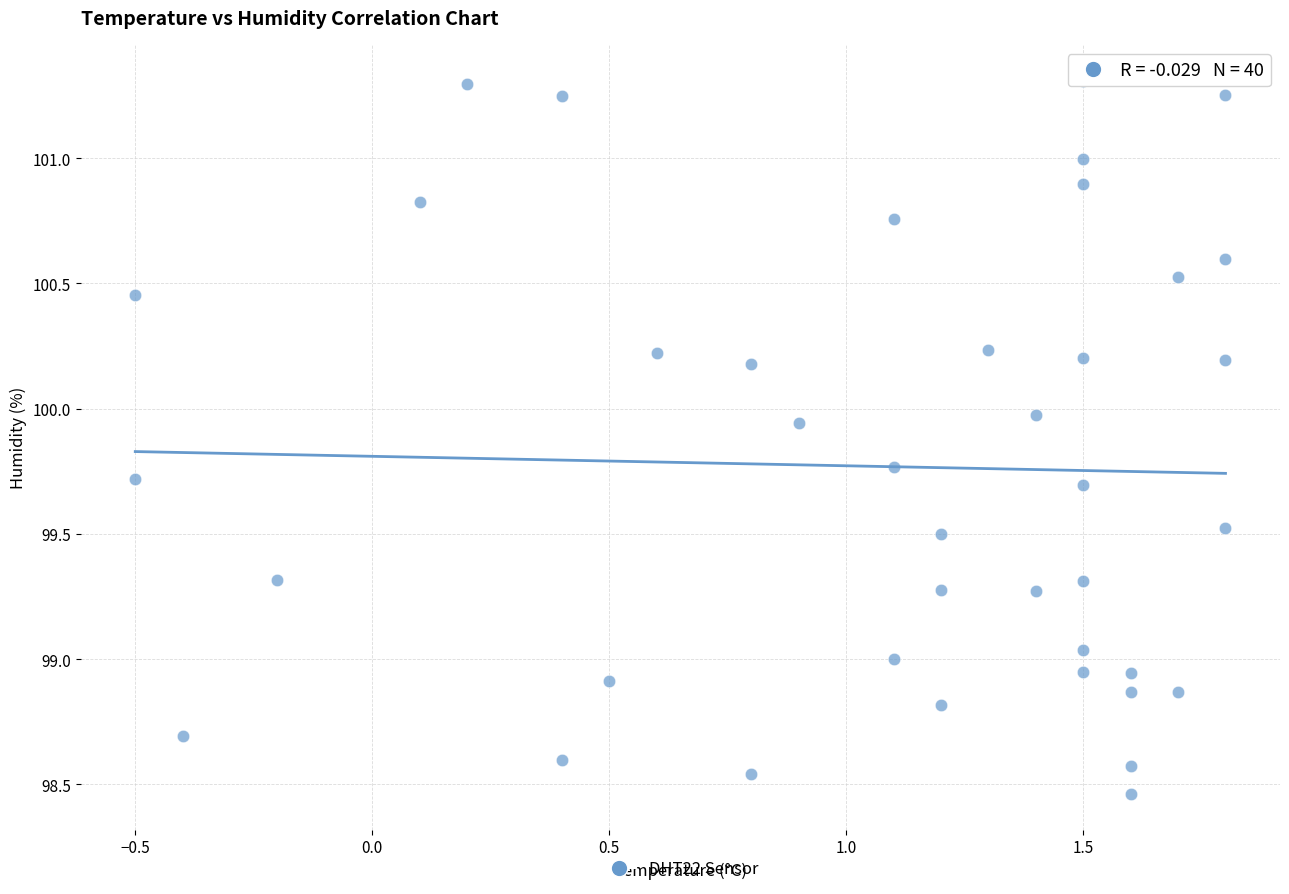

What is the range of X values (max minus min)?

2.3